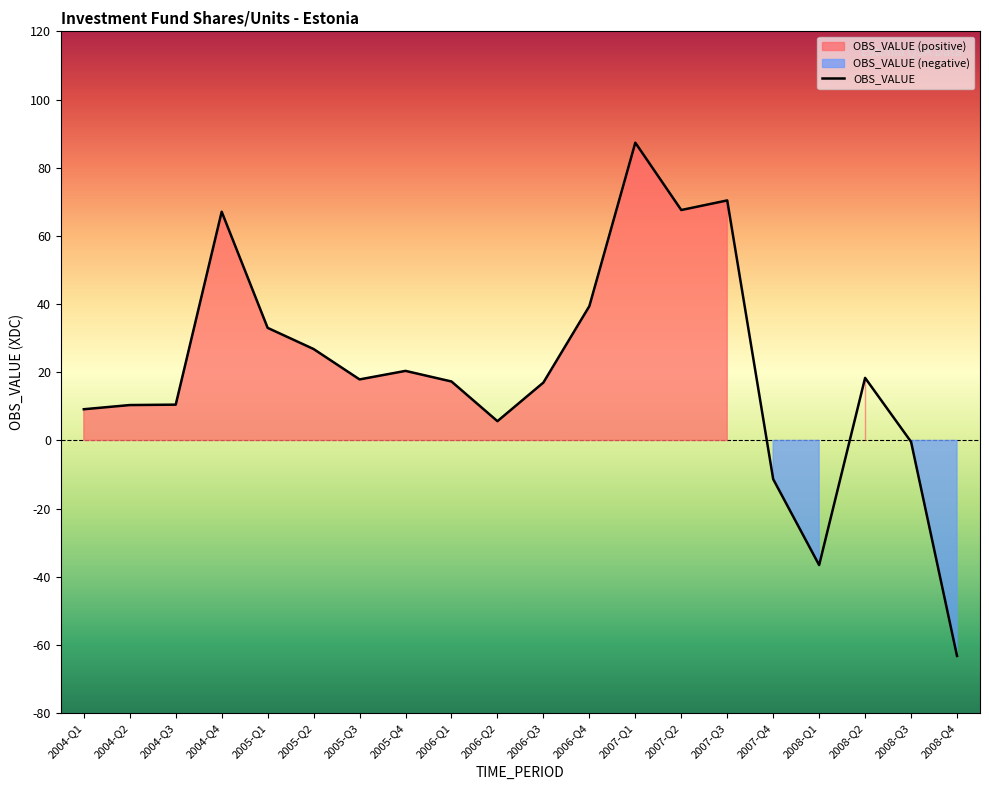

Reading left to right, transcribe all the data shown in this chart.

2004-Q1=9.2	2004-Q2=10.4	2004-Q3=10.5	2004-Q4=67.1	2005-Q1=33.0	2005-Q2=26.8	2005-Q3=17.9	2005-Q4=20.4	2006-Q1=17.3	2006-Q2=5.7	2006-Q3=17.0	2006-Q4=39.4	2007-Q1=87.3	2007-Q2=67.6	2007-Q3=70.4	2007-Q4=-11.3	2008-Q1=-36.5	2008-Q2=18.4	2008-Q3=-0.4	2008-Q4=-63.2